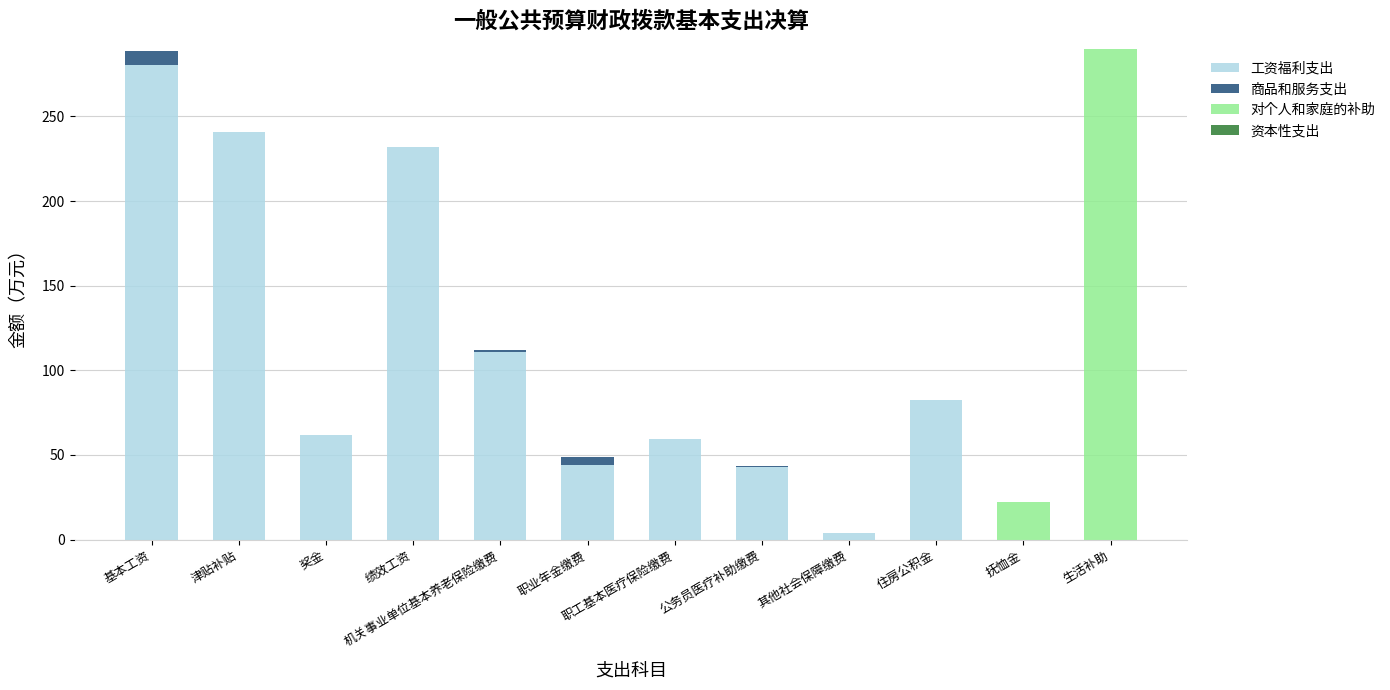

At which label does 工资福利支出 reach its peak?

基本工资